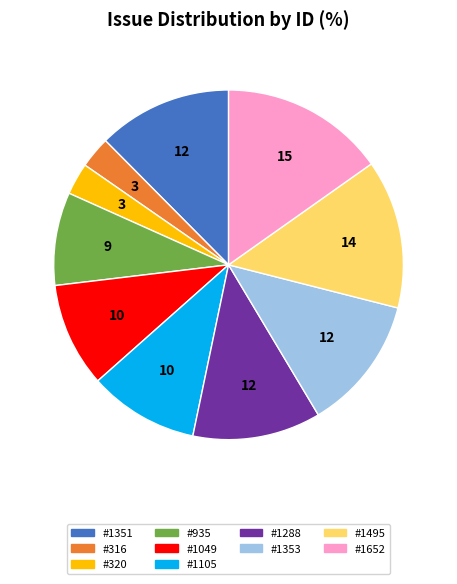

What is the largest slice in the pie chart?

#1652